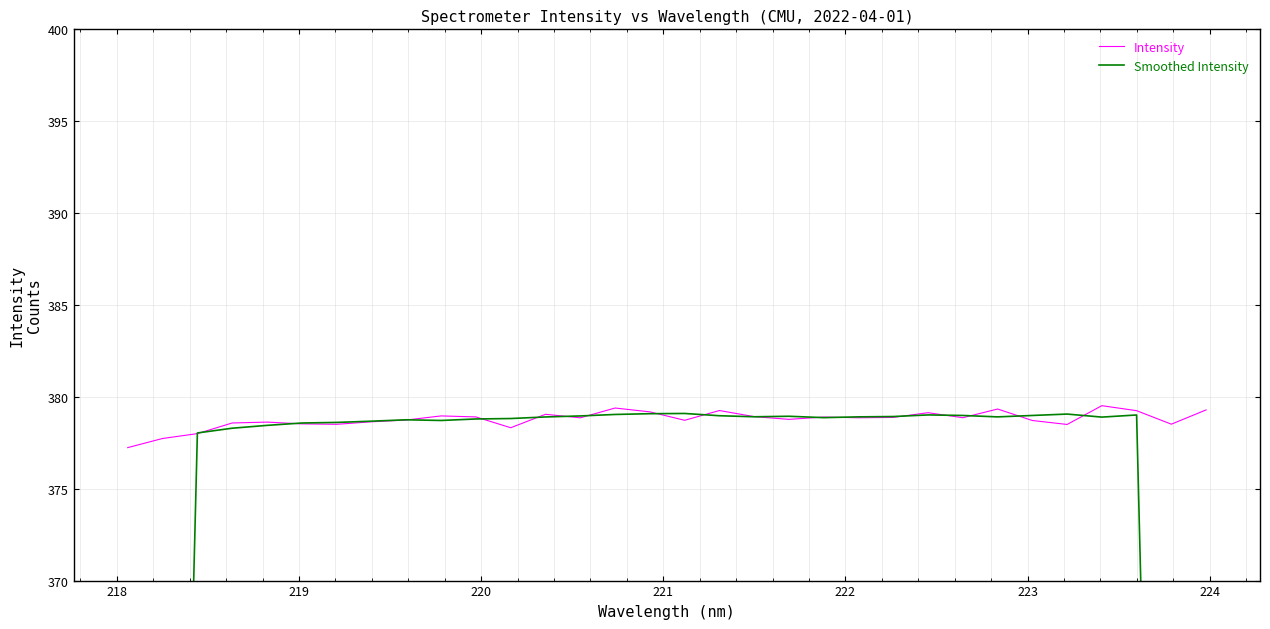

True or false: Intensity and Smoothed Intensity cross at least once.

True